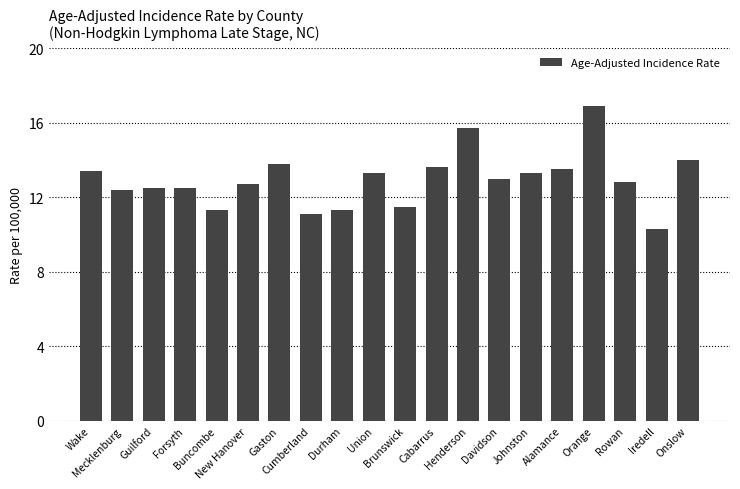

How many bars are there in total?

20